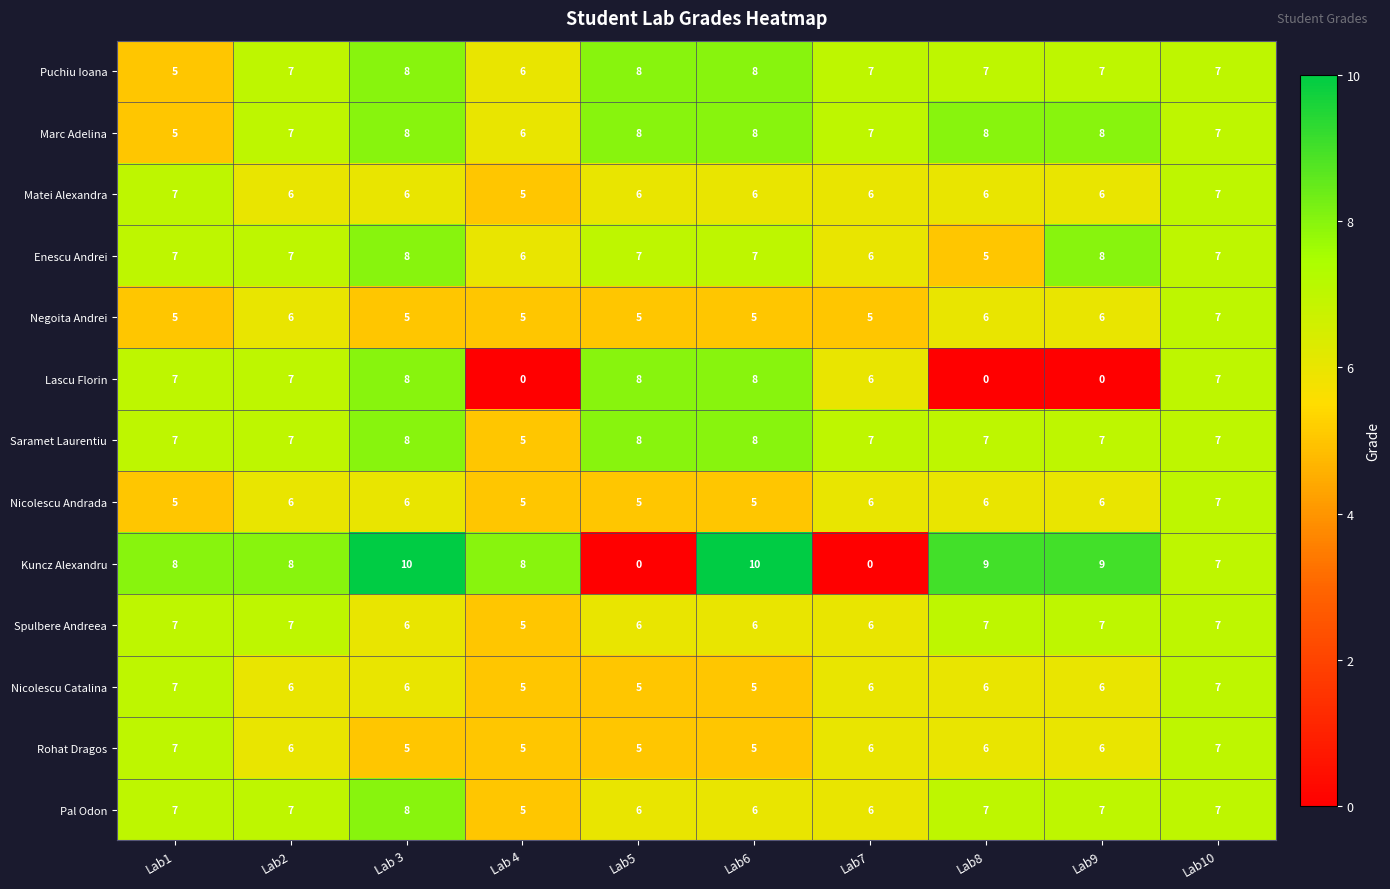

Is the value of Lascu Florin at Lab 4 greater than the value of Nicolescu Andrada at Lab8?

No